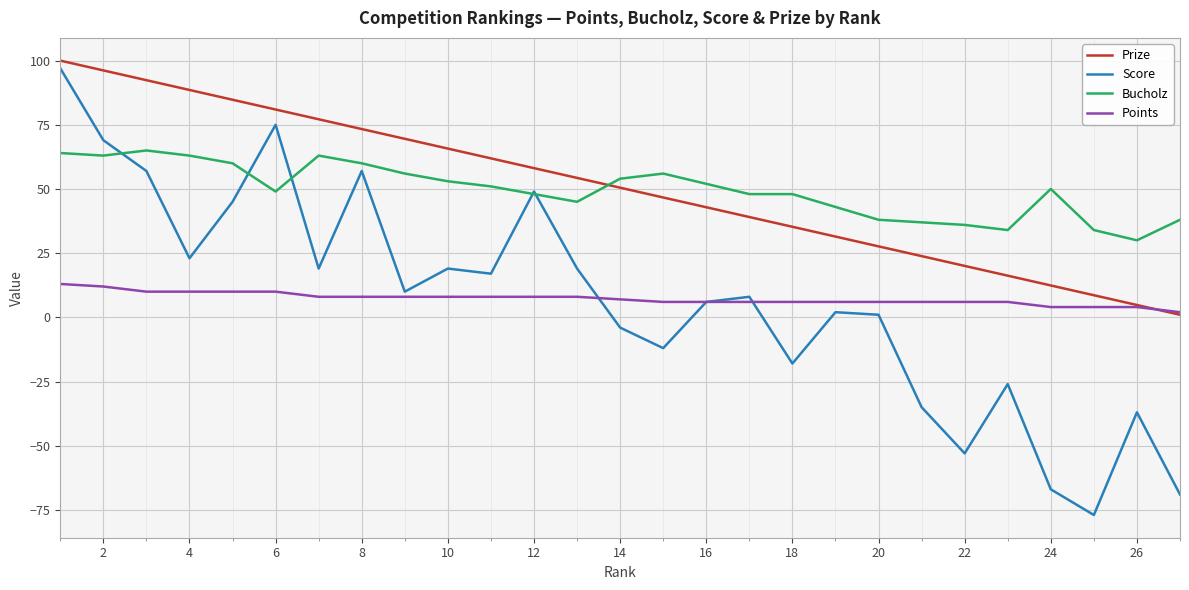

How many intersections are there between Points and Prize?

1